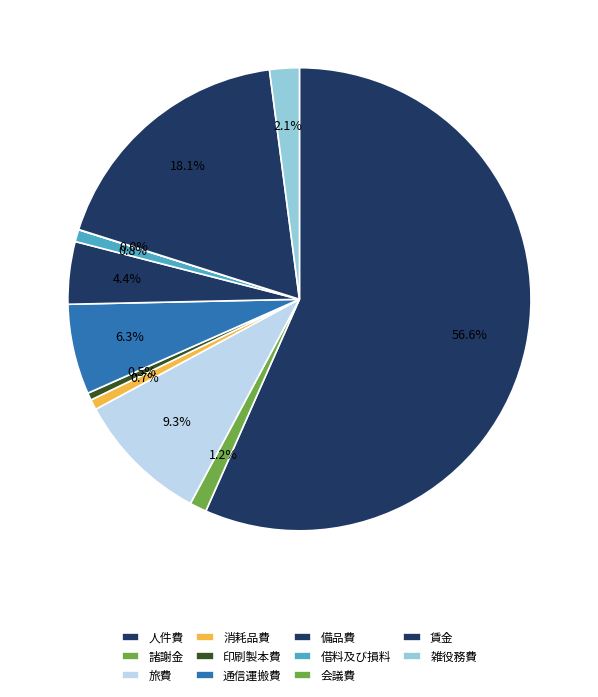

What is the change in value from 諸謝金 to 旅費?

+635200